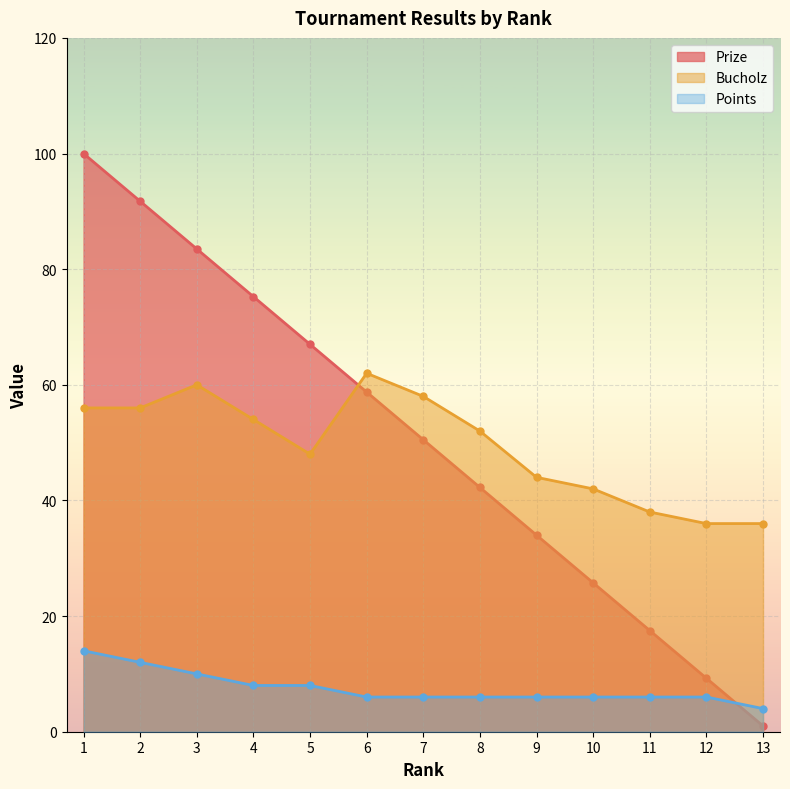

Which category has the highest value across all series?

1